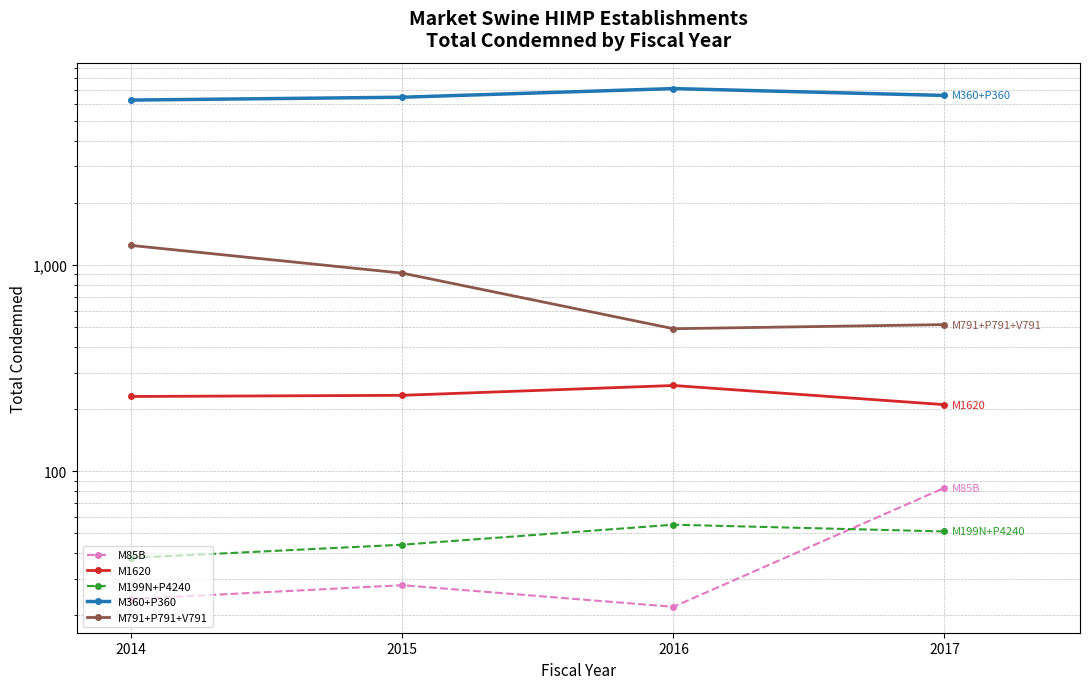

How many lines are shown in the chart?

5